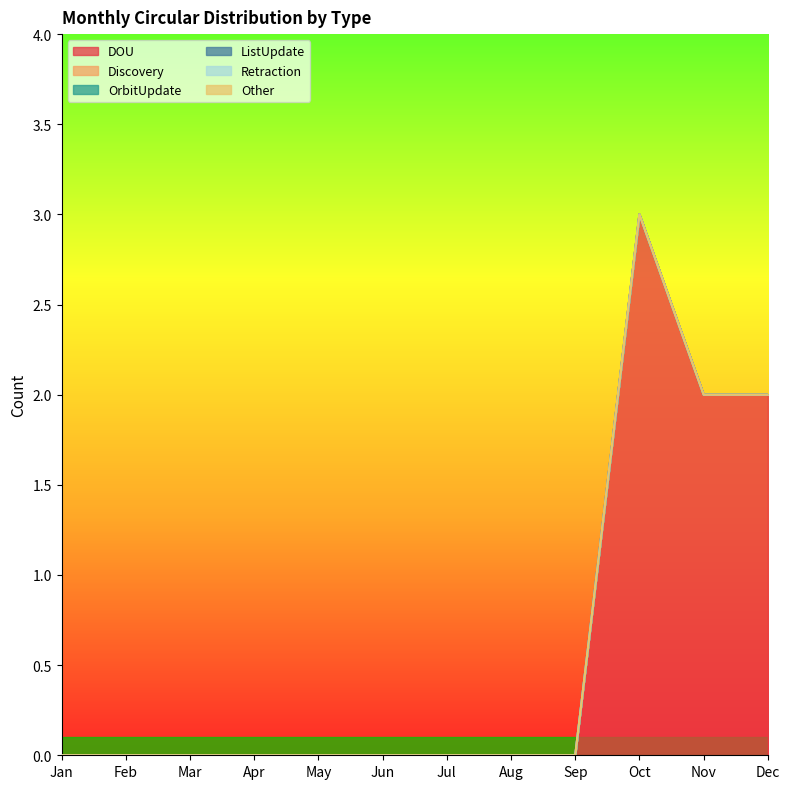

What is the highest value of the DOU series?

3